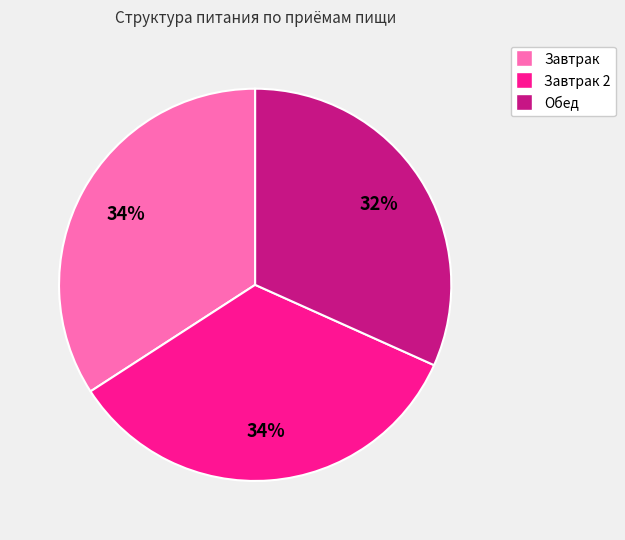

Is there any slice that represents more than half of the pie?

No